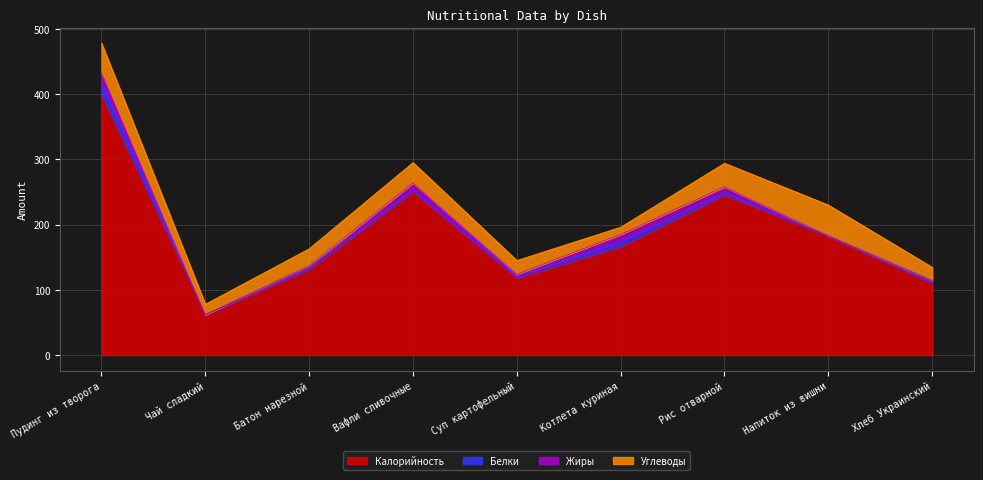

Does the chart display data point markers on the line(s)?

No